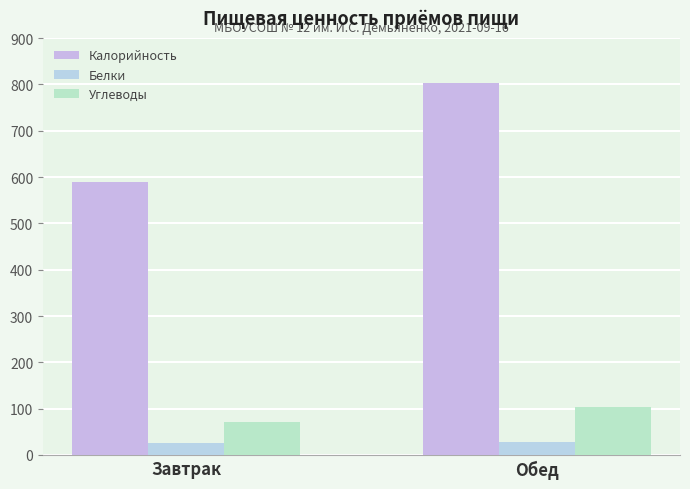

What is the maximum value for Углеводы?

104.4